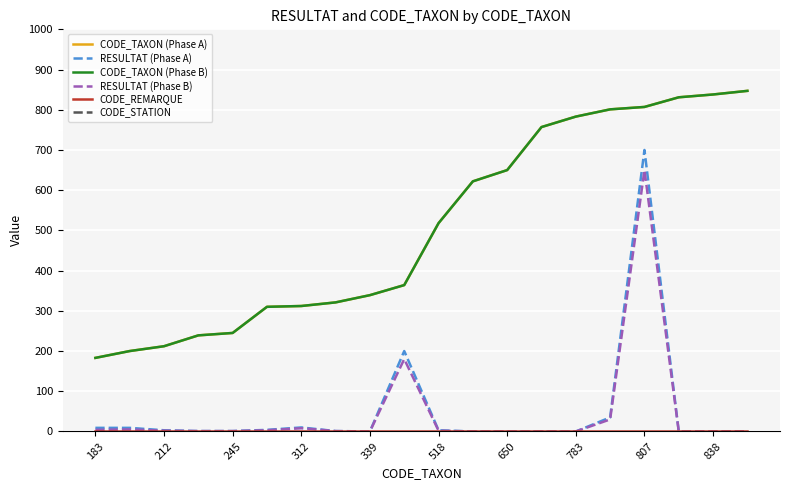

Where do RESULTAT (Phase A) and CODE_REMARQUE first cross each other?

807 and 838